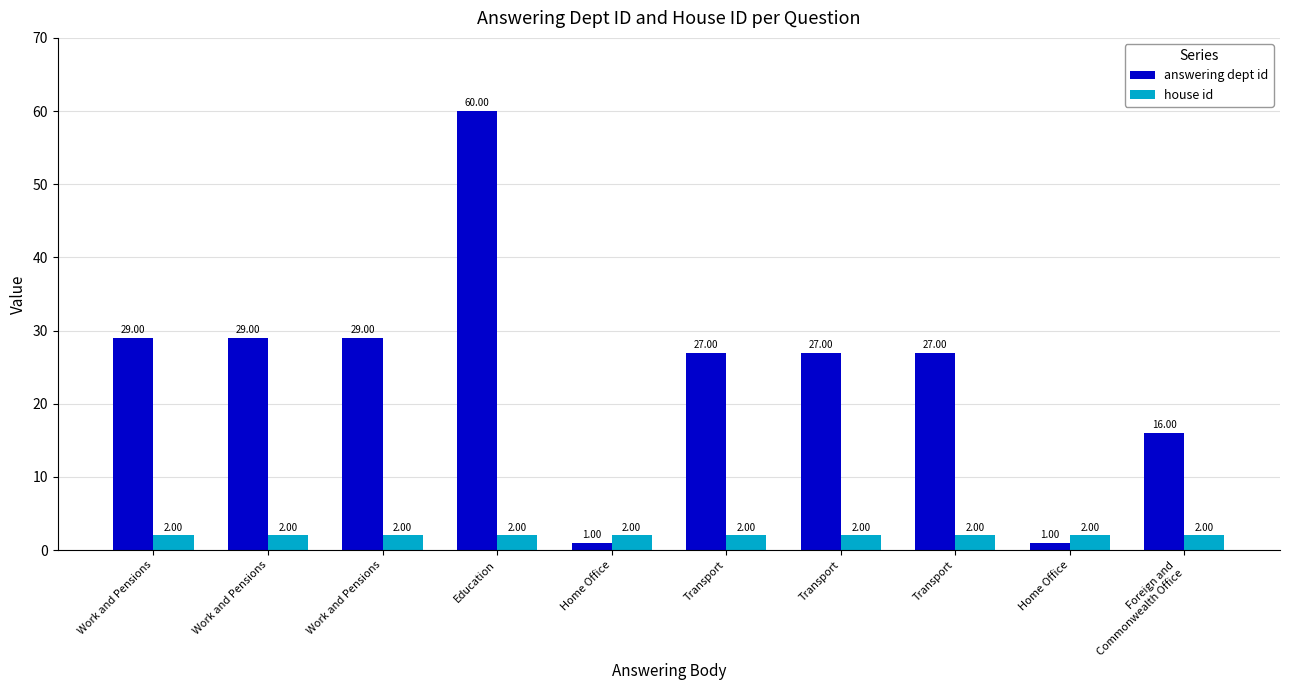

Rank the series by their average value, from lowest to highest.

house id, answering dept id